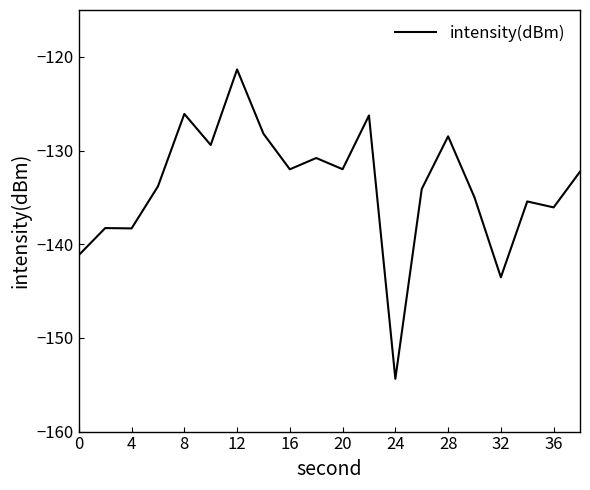

What is the minimum value shown in the chart?

-154.4